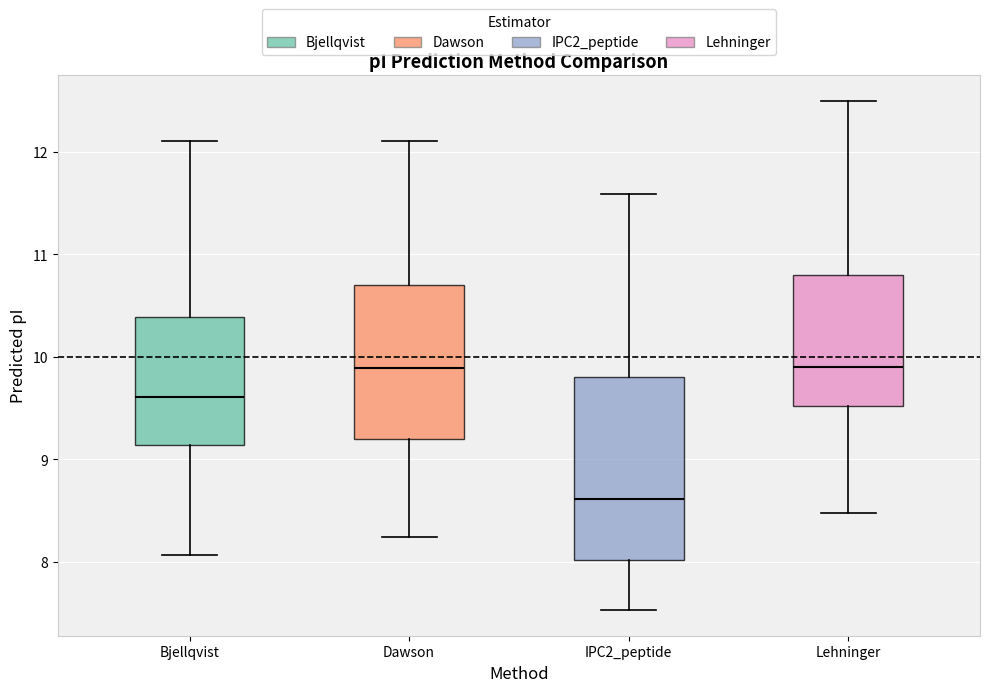

Reading left to right, read every box against the y-axis: the position of its median line, the range the box covers, and the ends of its whiskers. The values are not printed on the chart, so give them approximately, as read against the axis.

Bjellqvist: median 9.6, box 9.1 to 10.4, whiskers 8.1 to 12.1
Dawson: median 9.9, box 9.2 to 10.7, whiskers 8.2 to 12.1
IPC2_peptide: median 8.6, box 8.0 to 9.8, whiskers 7.5 to 11.6
Lehninger: median 9.9, box 9.5 to 10.8, whiskers 8.5 to 12.5